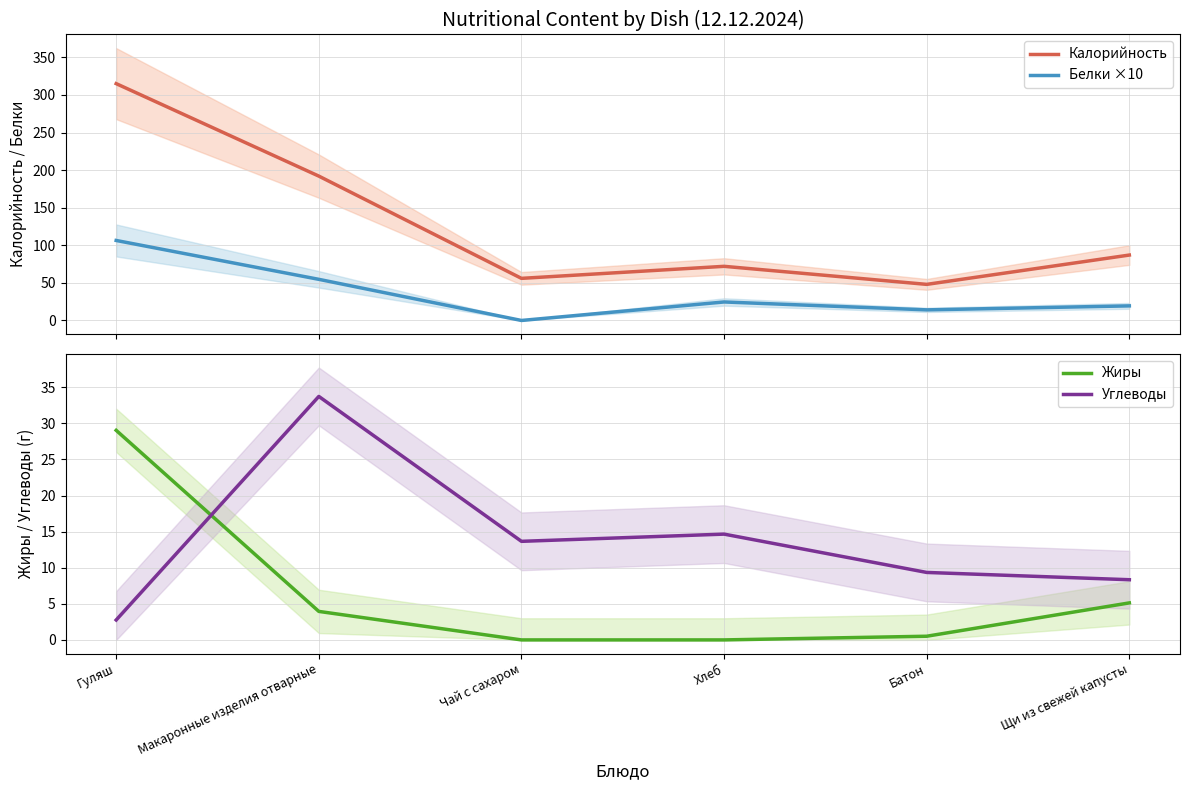

Is it true that Калорийность equals 56.0 at Чай с сахаром?

True